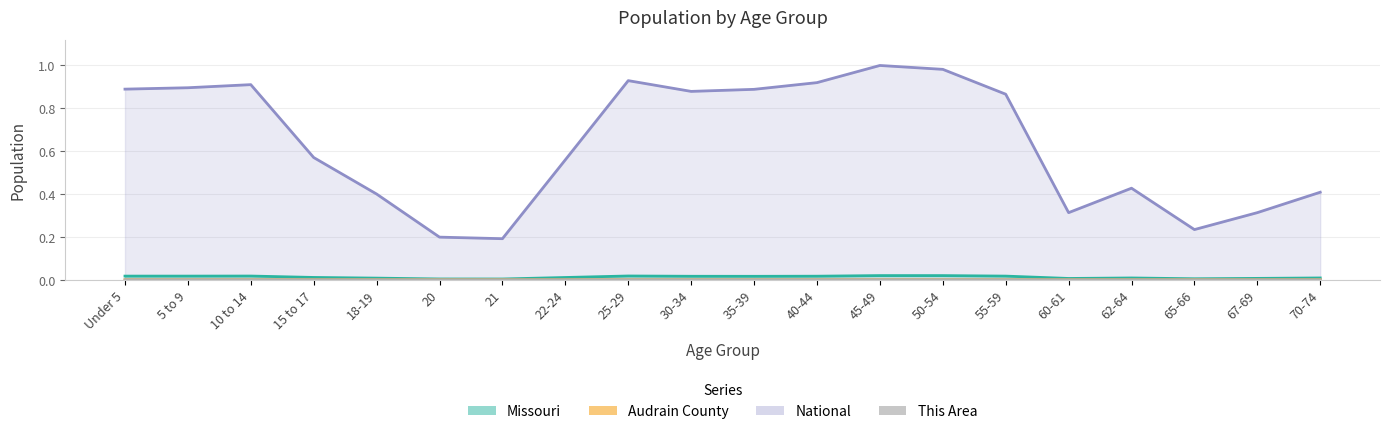

Which series has the largest range (max minus min)?

National